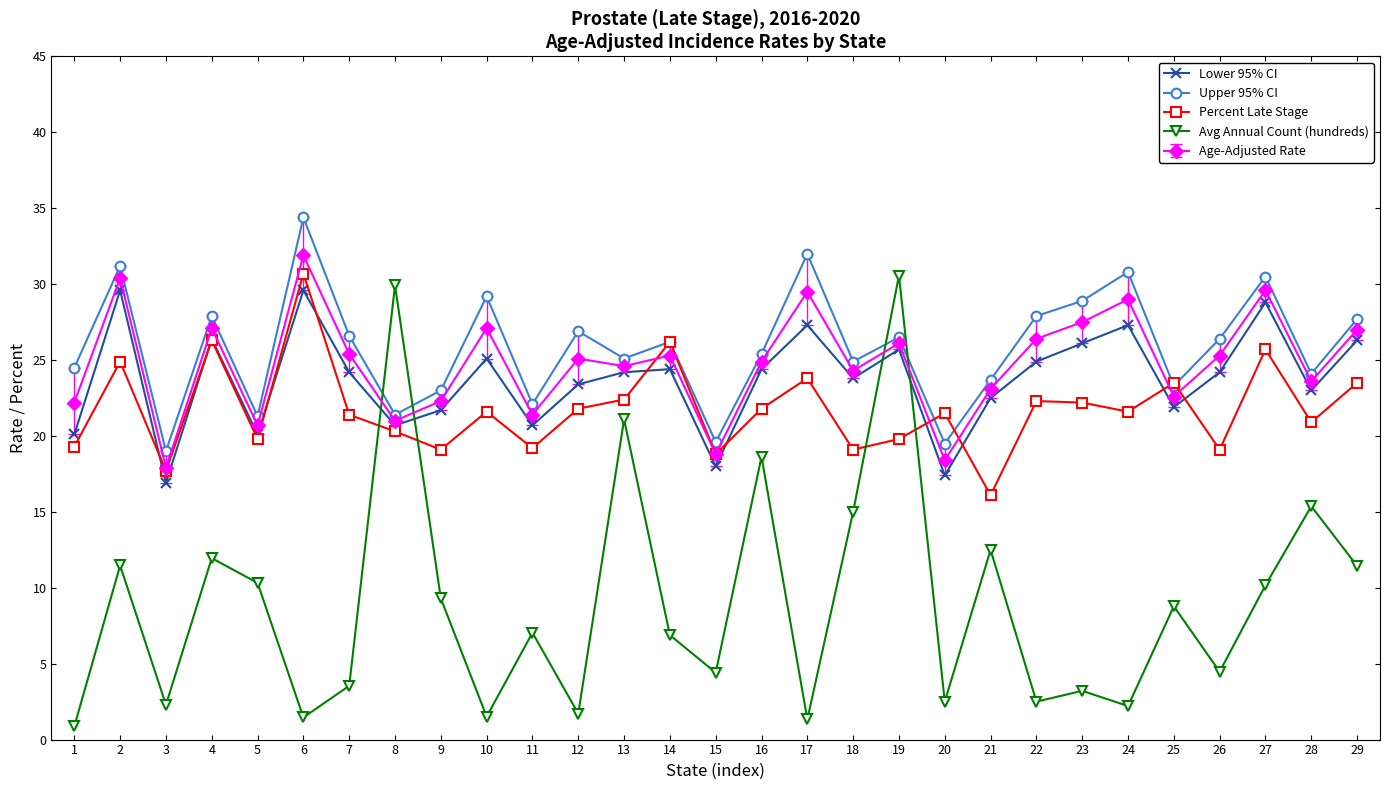

True or false: Percent Late Stage has a value of 11.8 at 11.

False